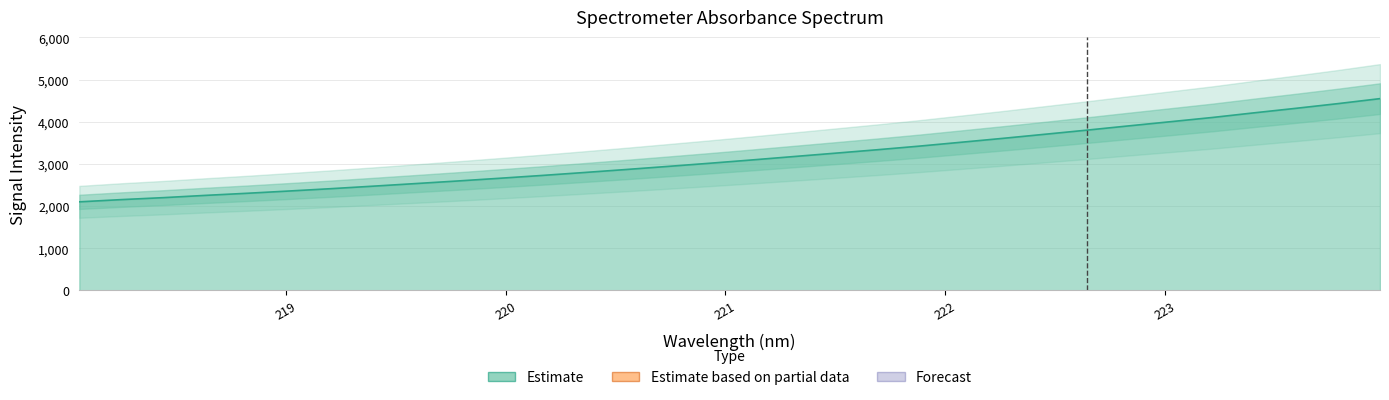

Where does the data first go above 3092?

221.1174